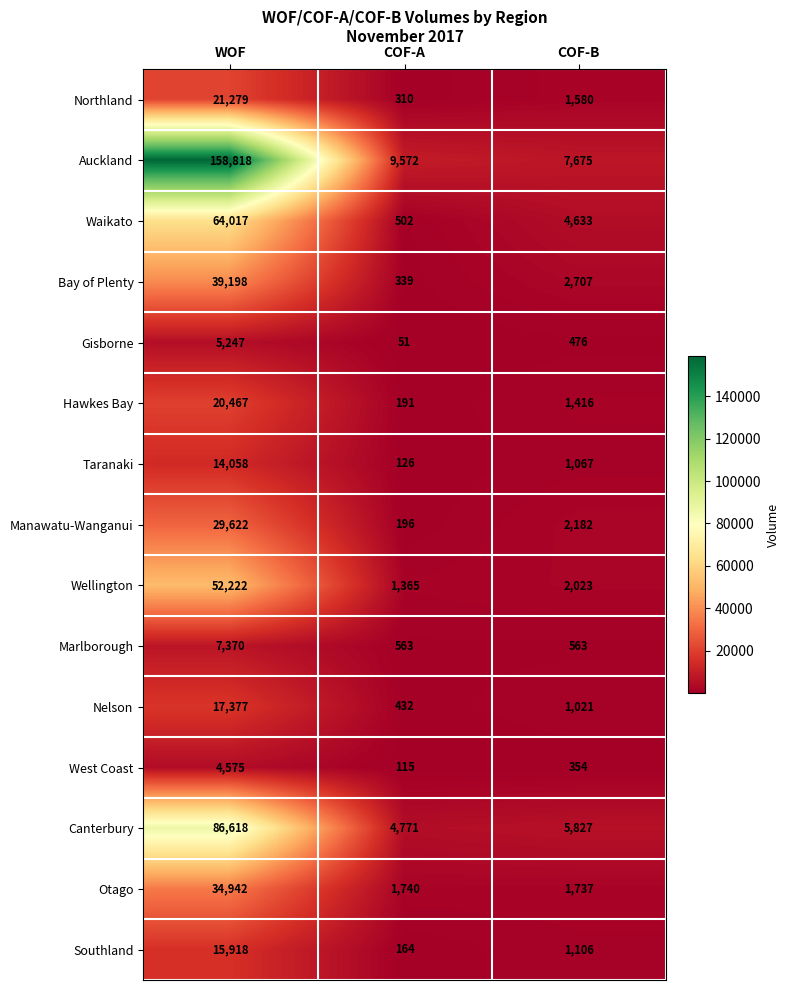

Which series has the largest range (max minus min)?

Auckland